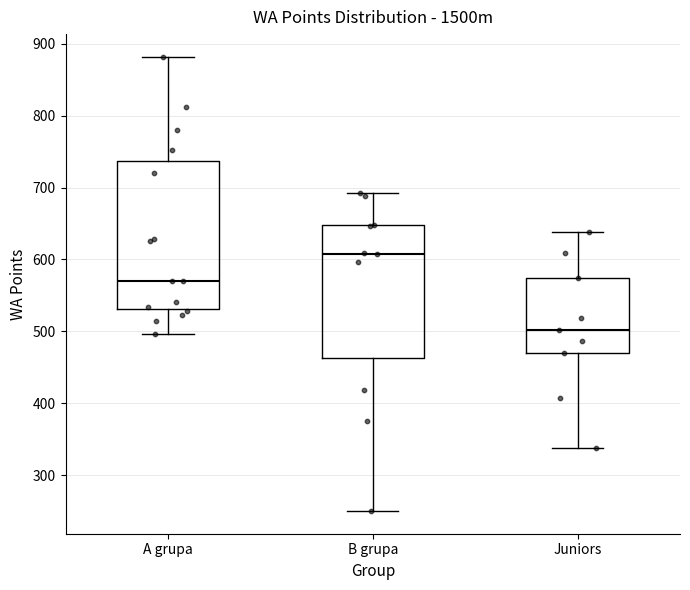

Where is the upper edge of the box for Juniors on the y-axis? The values are not printed on the chart, so give them approximately, as read against the axis.

570